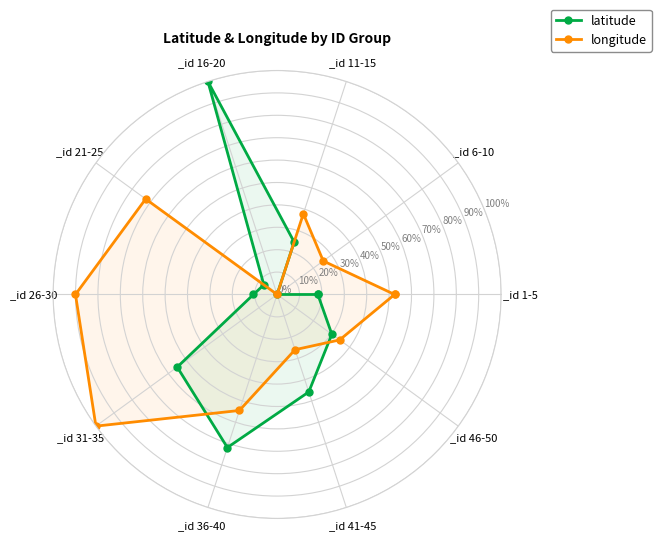

What is the label of the 2nd point from the left?

_id 6-10